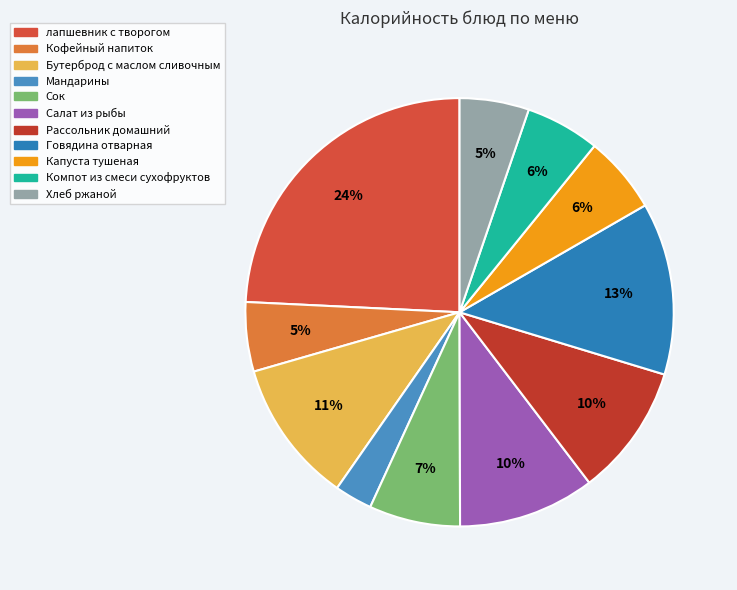

Is there a majority slice in this chart?

No